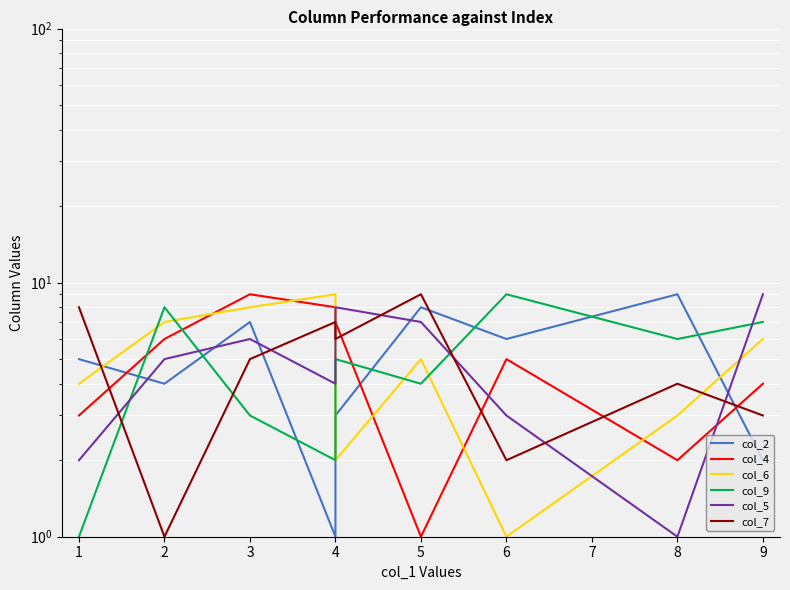

How many lines are shown in the chart?

6